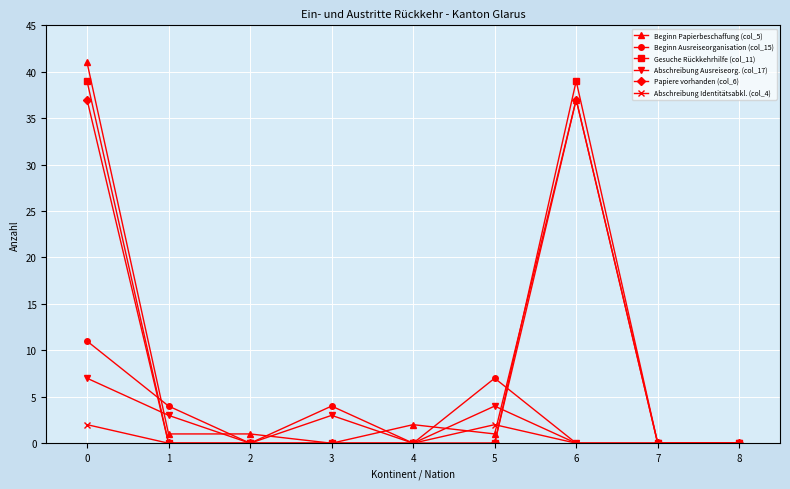

How many distinct data groups are displayed?

6